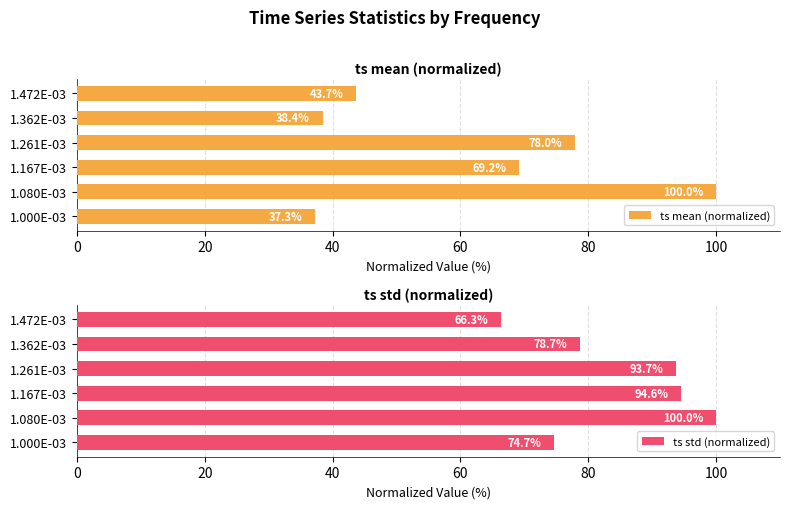

Which series has the largest range (max minus min)?

ts mean (normalized)